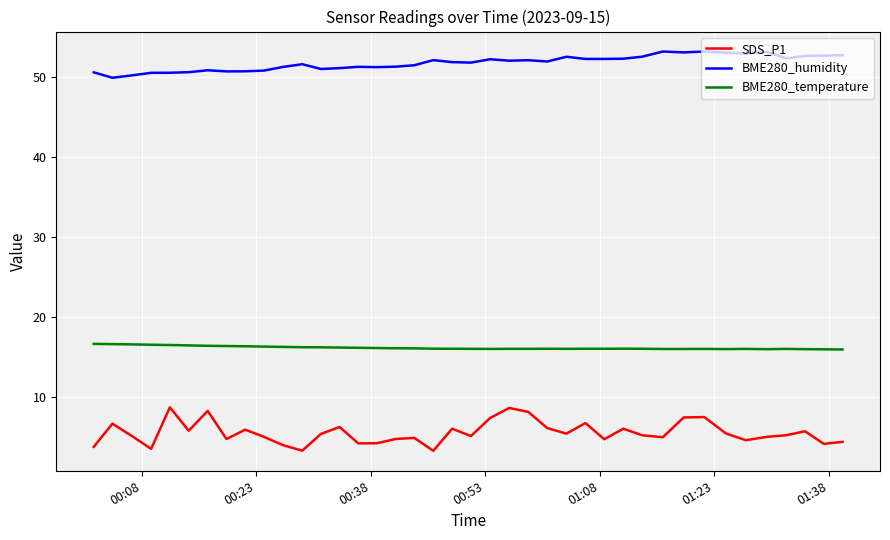

What is the maximum value shown in the chart?

53.2